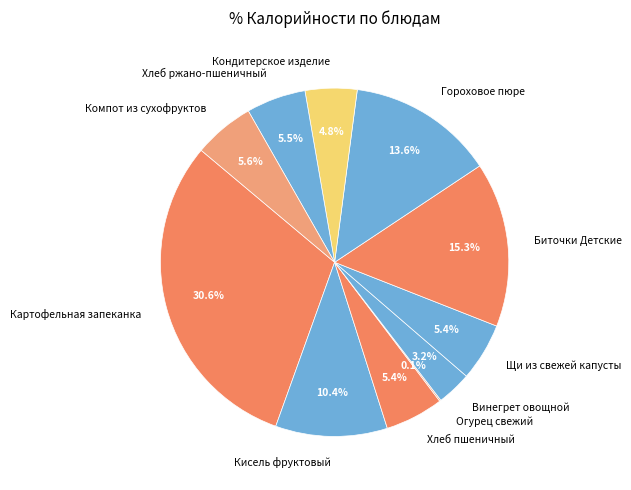

Does Кисель фруктовый represent more than half of the total?

No